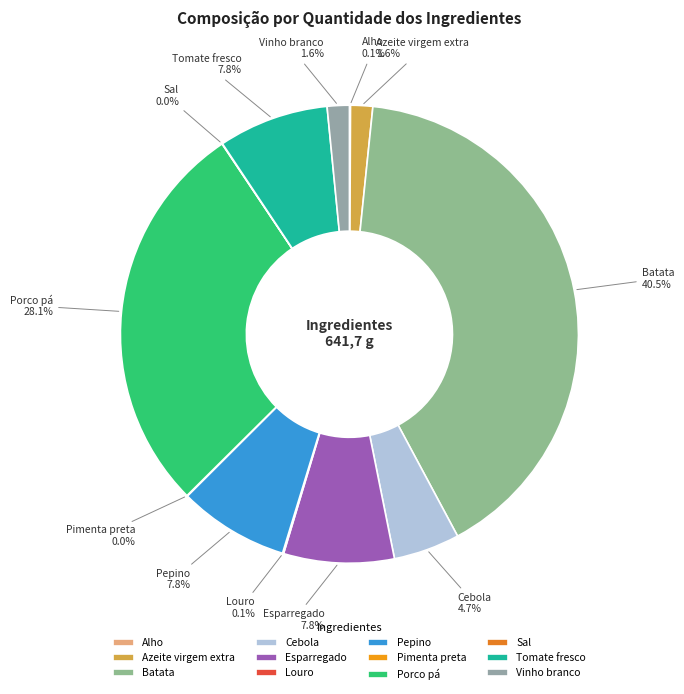

What is the largest slice in the pie chart?

Batata